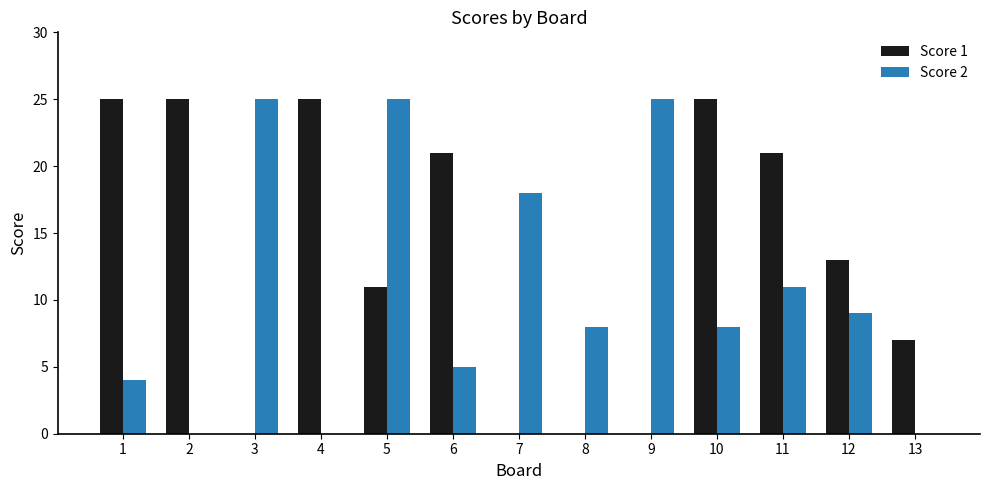

Reading right to left, what are all the values shown in this chart?

Score 1: 7	13	21	25	0	0	0	21	11	25	0	25	25
Score 2: 0	9	11	8	25	8	18	5	25	0	25	0	4